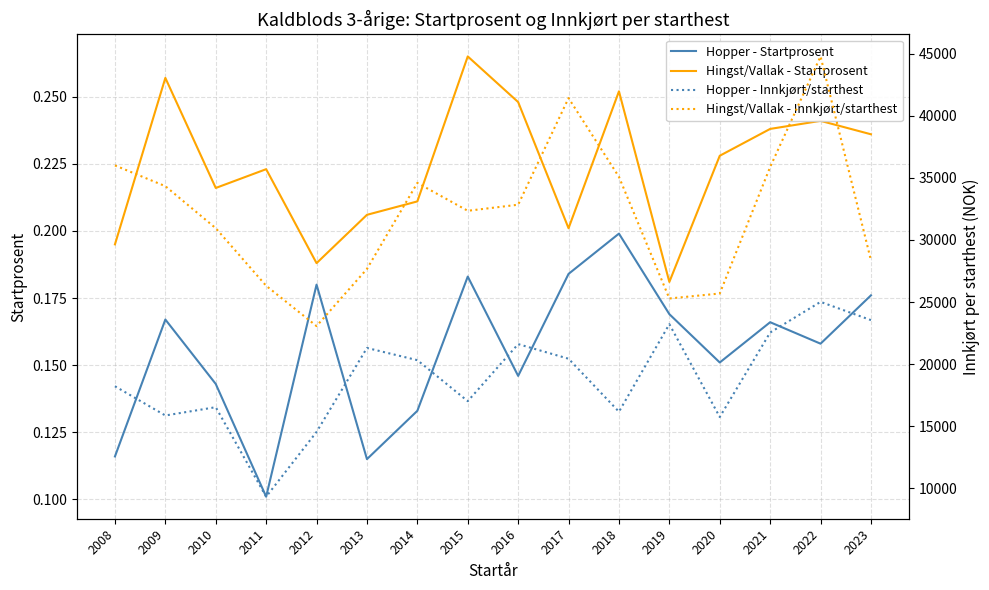

Which series has the largest total across all categories?

Hingst/Vallak - Innkjørt/starthest